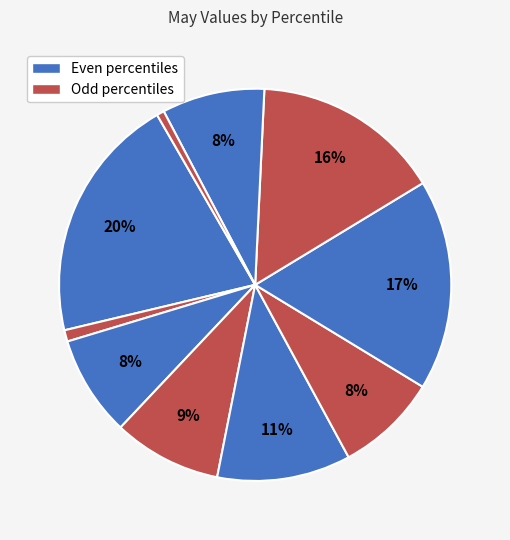

How many segments does this pie chart have?

10